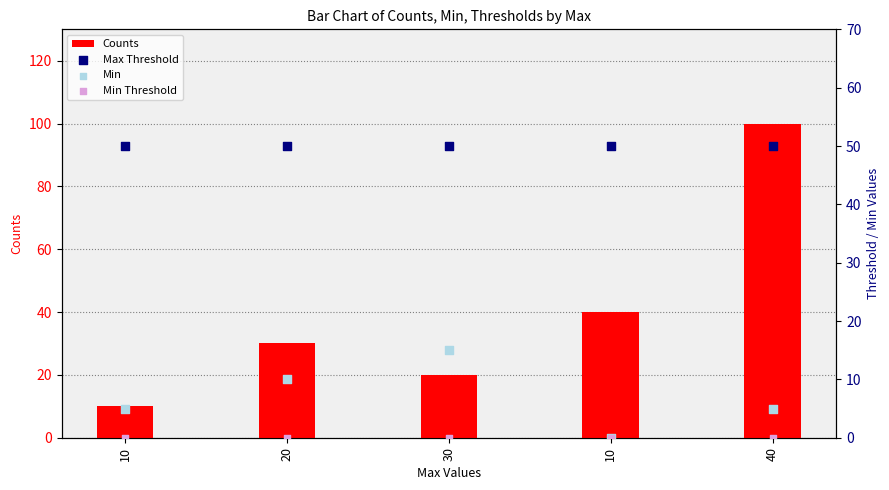

At which category is the sum across all series the highest?

40